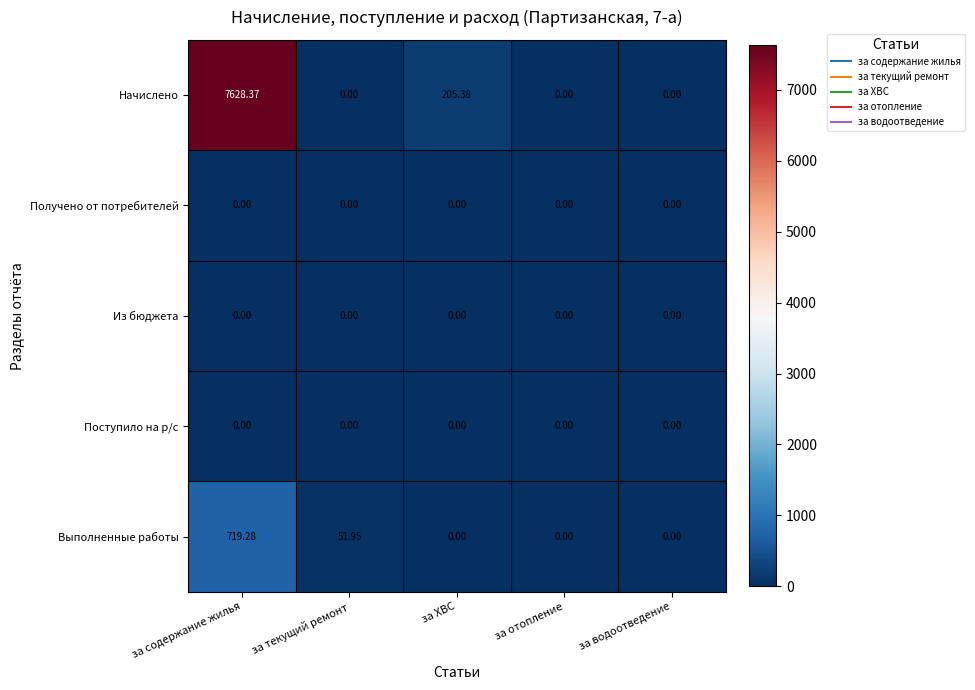

What is the spread (max minus min) of values at за ХВС?

205.4